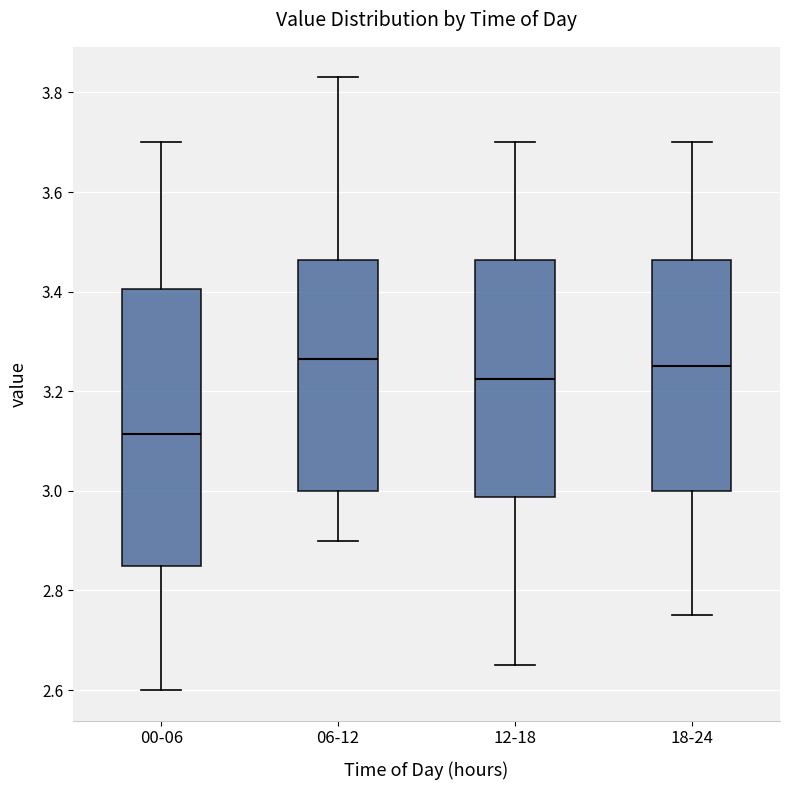

Comparing the boxes themselves (not the whiskers), which one is the tallest?

00-06